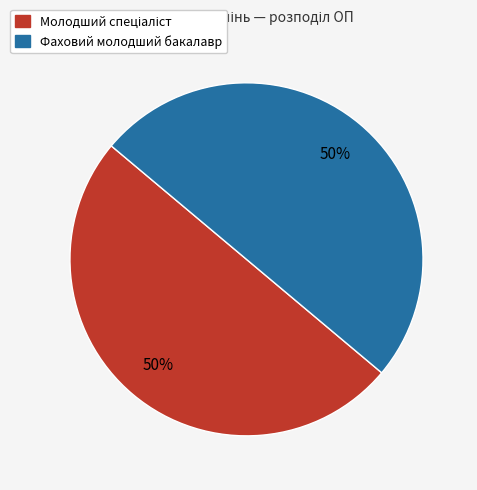

To the nearest percent, what percentage of the pie is Фаховий молодший бакалавр?

50%